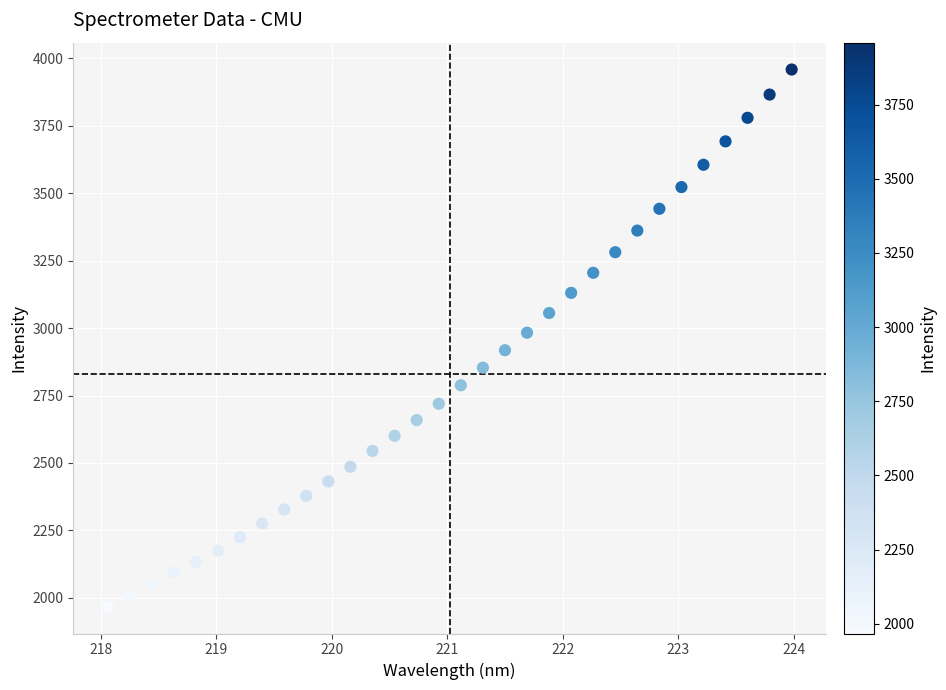

What is the range of X values (max minus min)?

5.9